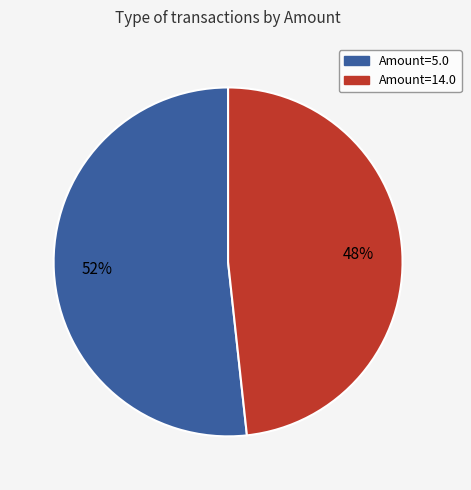

To the nearest percent, what is the average slice percentage?

50%